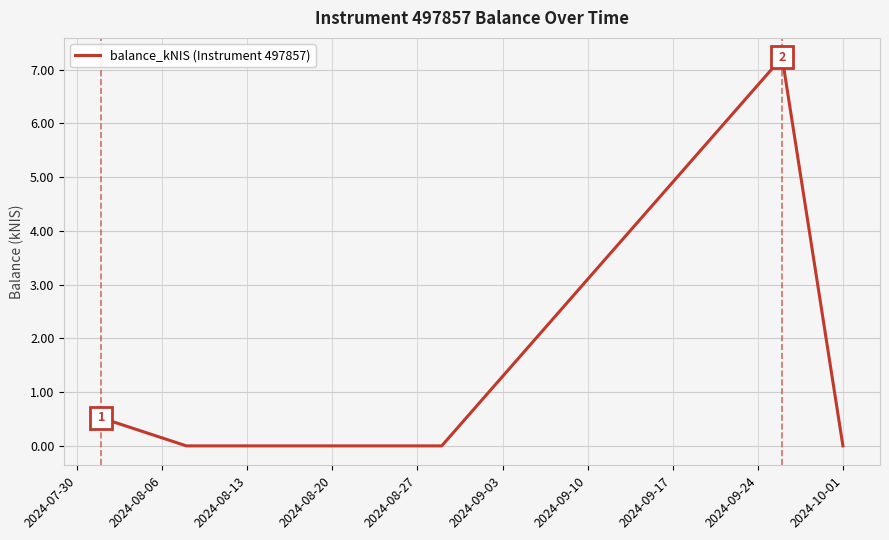

What is the greatest value displayed?

7.2